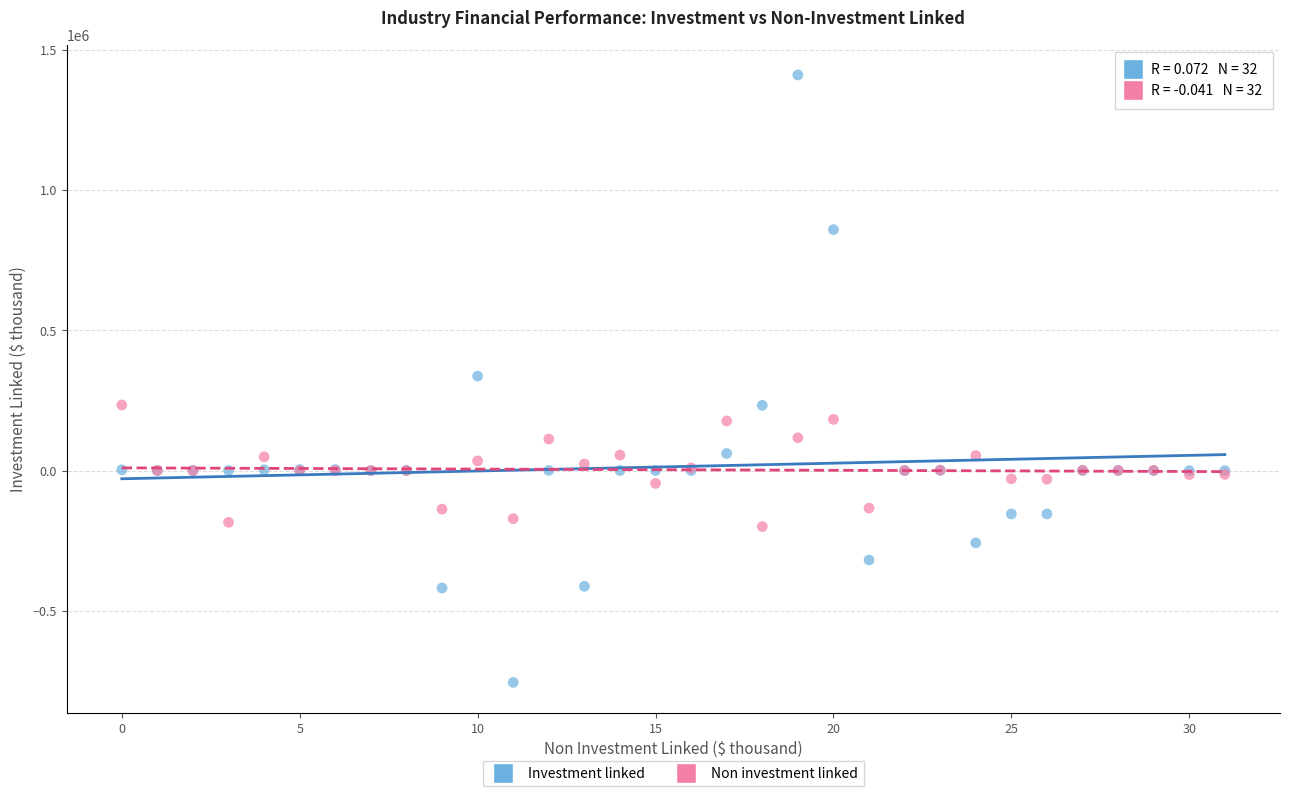

Which series has the widest spread of Y values?

Investment linked